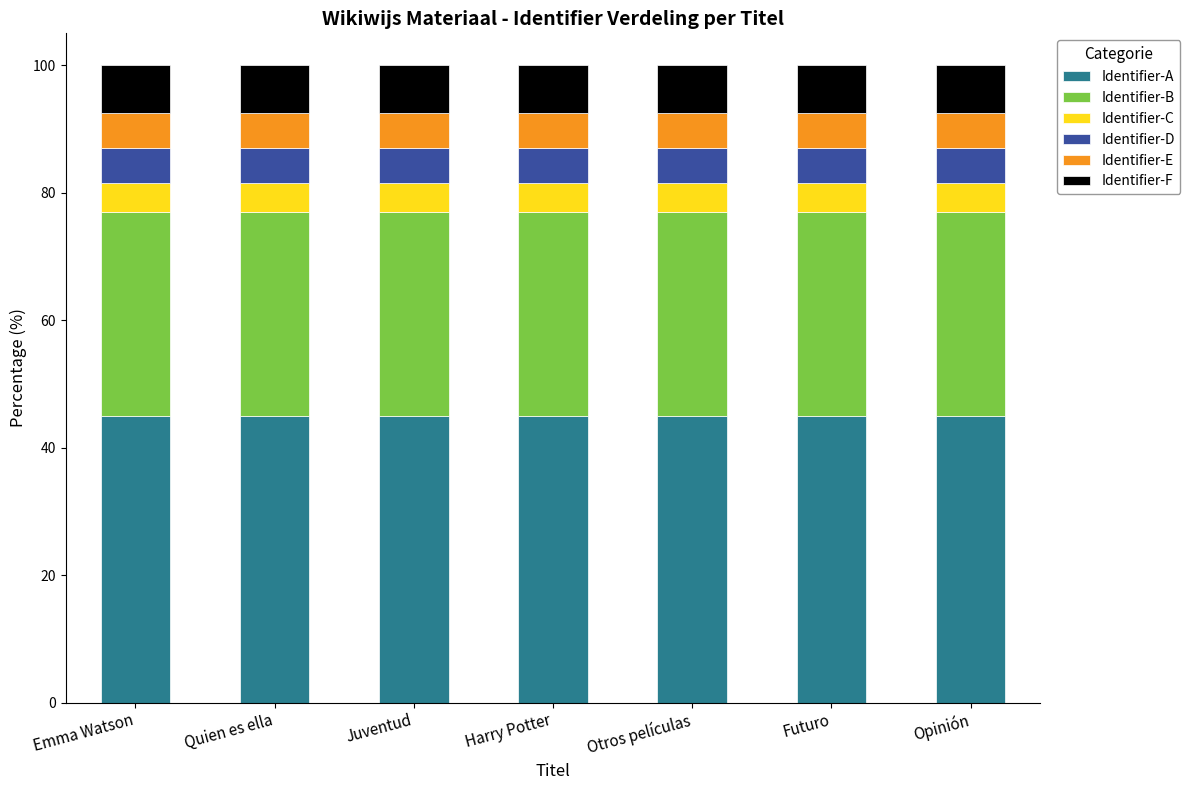

What is the total value across all series at Futuro?

100.0